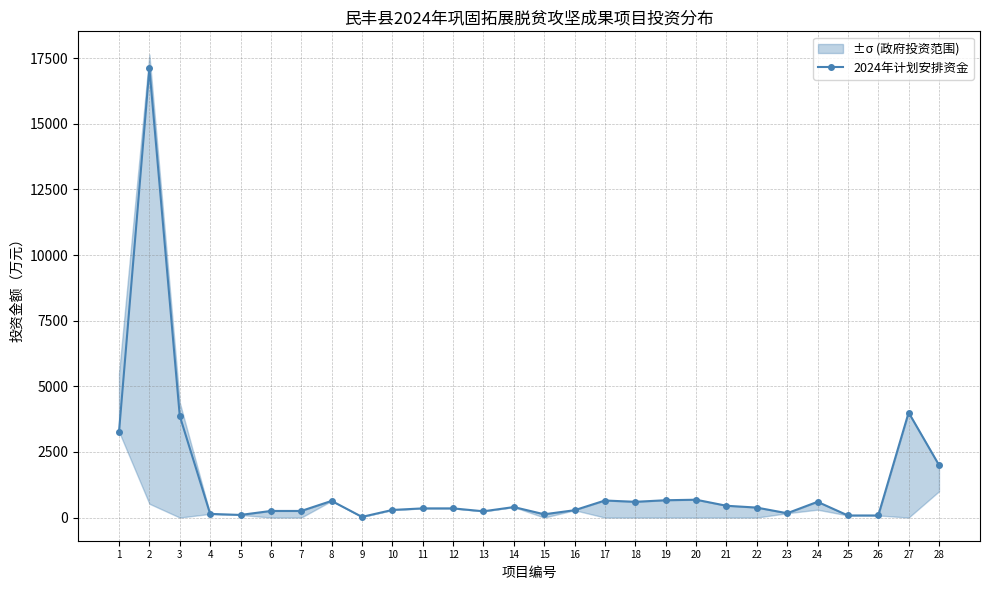

How many lines are shown in the chart?

1